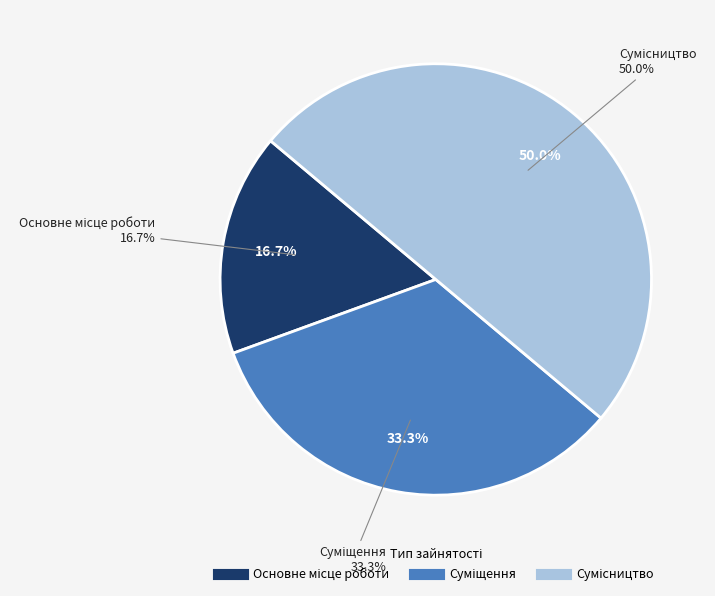

Does Основне місце роботи represent more than half of the total?

No